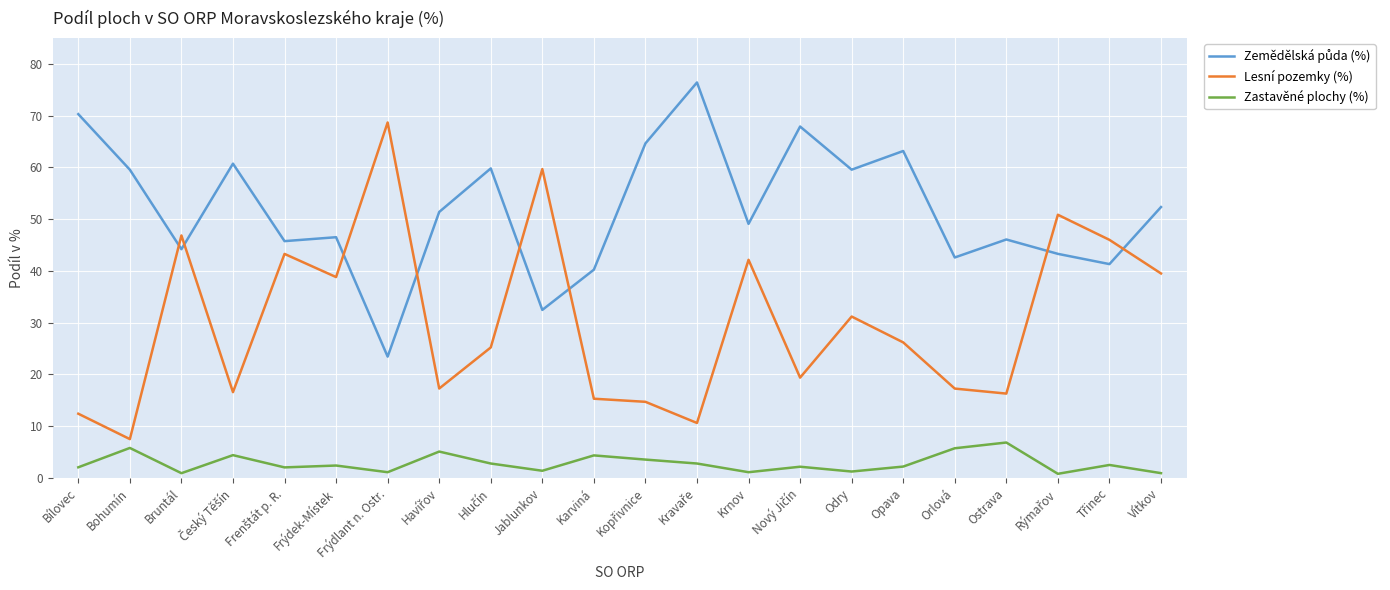

Which series has the largest range (max minus min)?

Lesní pozemky (%)